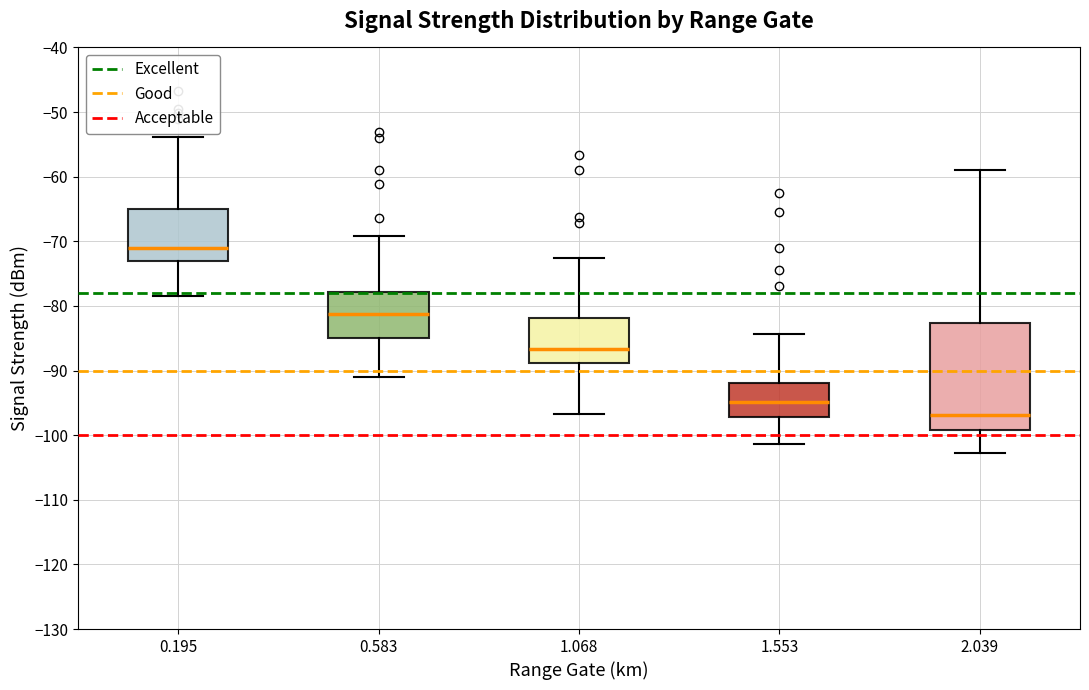

Comparing the boxes themselves (not the whiskers), which one is the tallest?

2.039